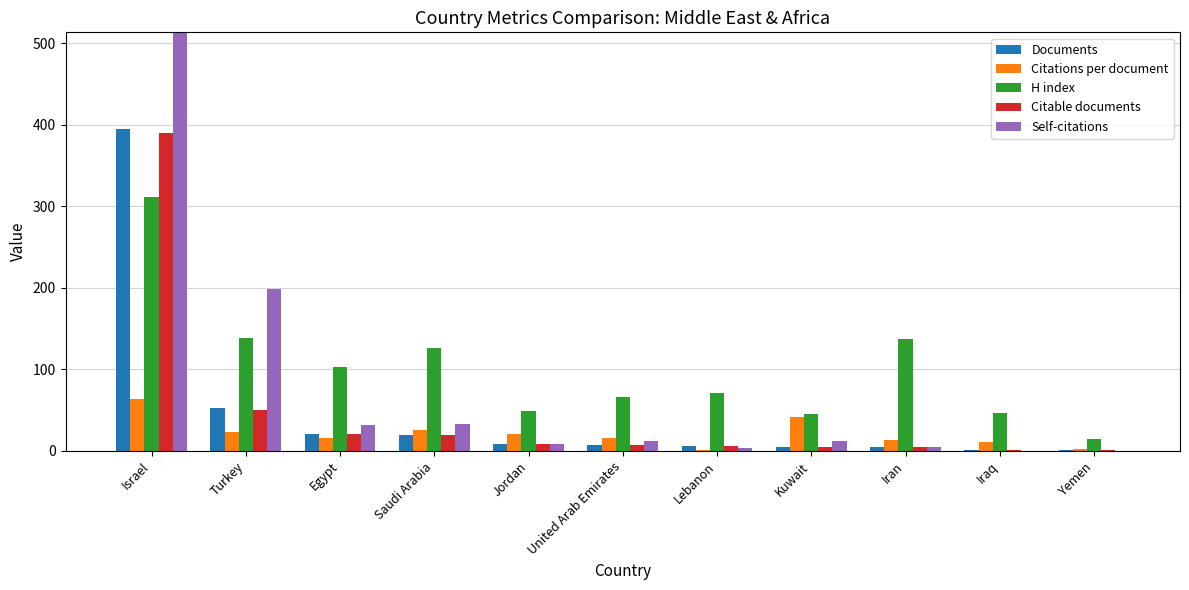

What is the label of the 10th bar from the left?

Iraq